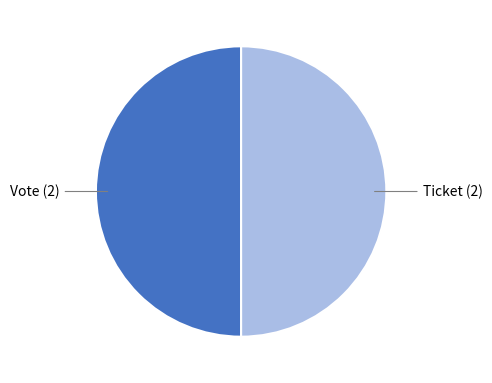

How many segments does this pie chart have?

2